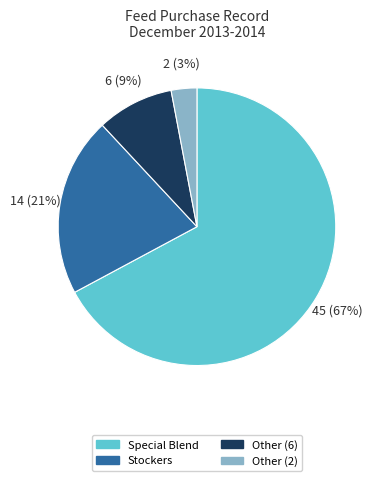

Combined, do Special Blend and Stockers account for over 50%?

Yes